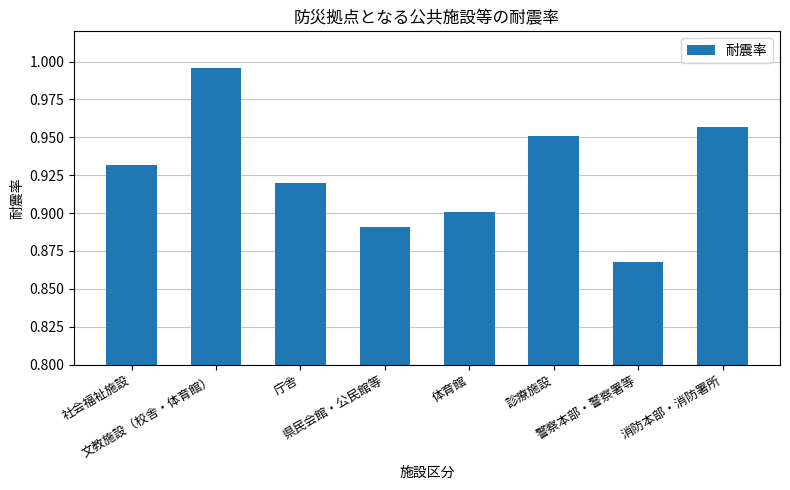

How many data points does each series have?

8